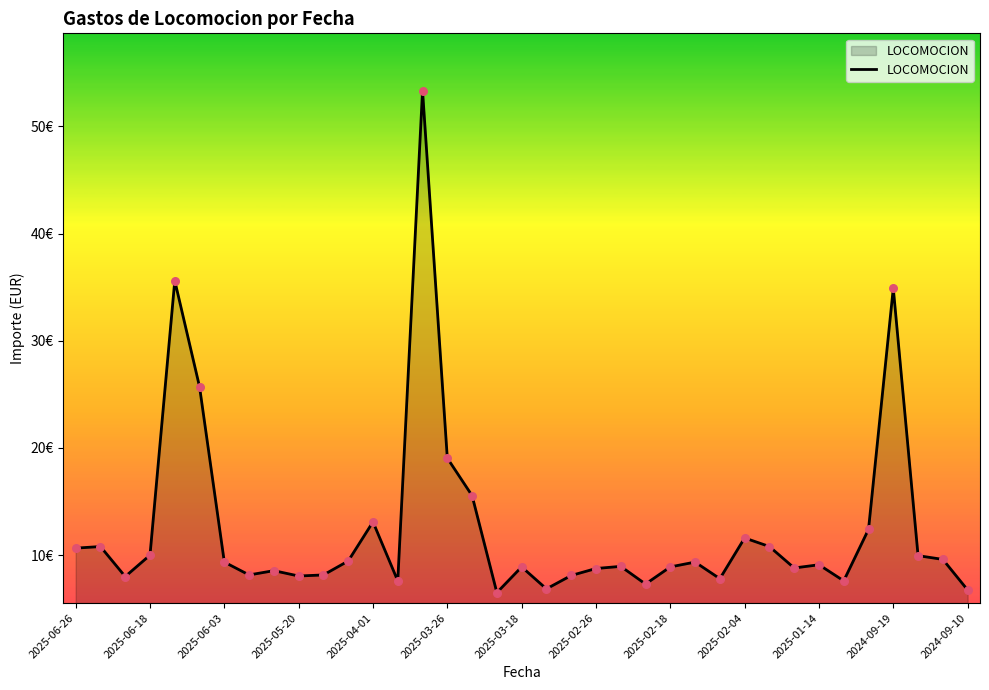

Is this an area chart (filled region under the line)?

Yes